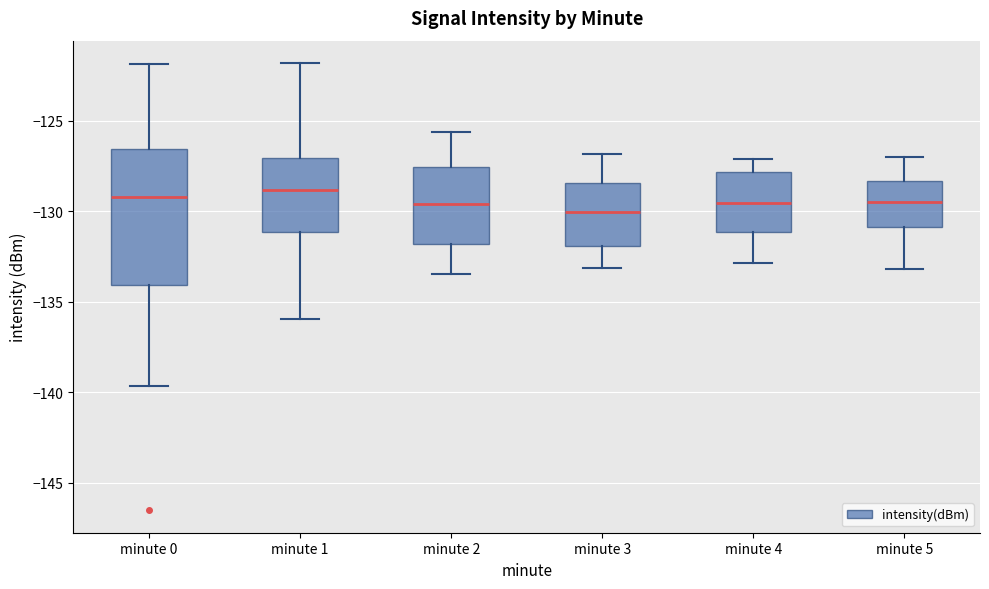

Reading left to right, transcribe this box plot: for each box, give where its median line is, the range the box spans, and where its two whiskers end, as read against the y-axis. The values are not printed on the chart, so give them approximately, as read against the axis.

minute 0: median -129.0, box -134.0 to -126.5, whiskers -139.5 to -122.0
minute 1: median -129.0, box -131.0 to -127.0, whiskers -136.0 to -122.0
minute 2: median -129.5, box -132.0 to -127.5, whiskers -133.5 to -125.5
minute 3: median -130.0, box -132.0 to -128.5, whiskers -133.0 to -127.0
minute 4: median -129.5, box -131.0 to -128.0, whiskers -133.0 to -127.0
minute 5: median -129.5, box -131.0 to -128.5, whiskers -133.0 to -127.0